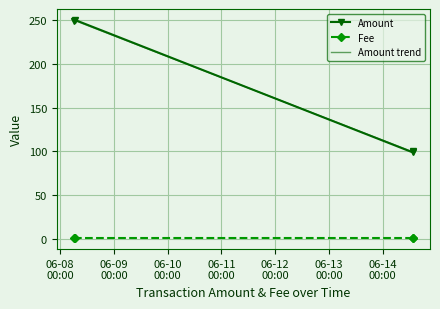

True or false: Fee and Amount intersect in this chart.

False